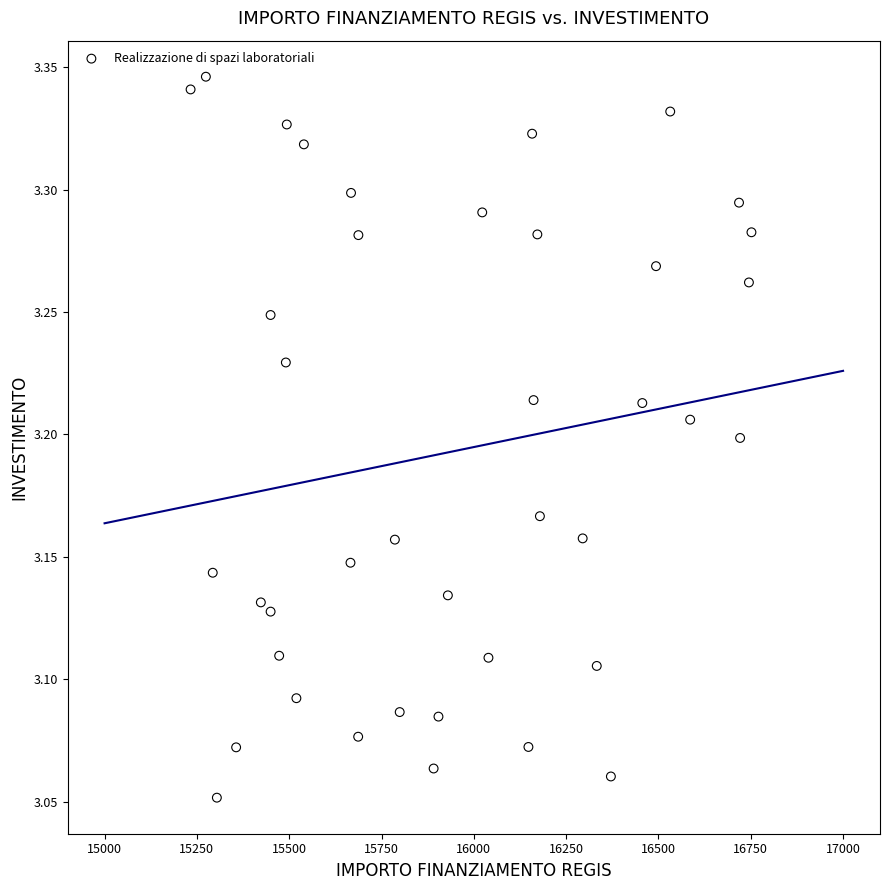

What is the range of Y values (max minus min)?

0.3